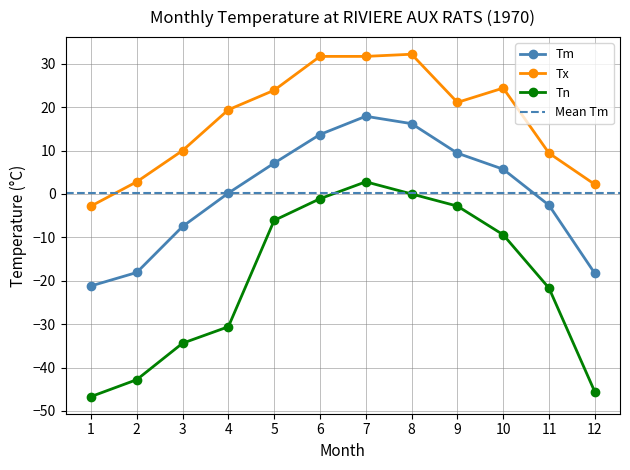

Rank the series by their average value, from lowest to highest.

Tn, Tm, Tx